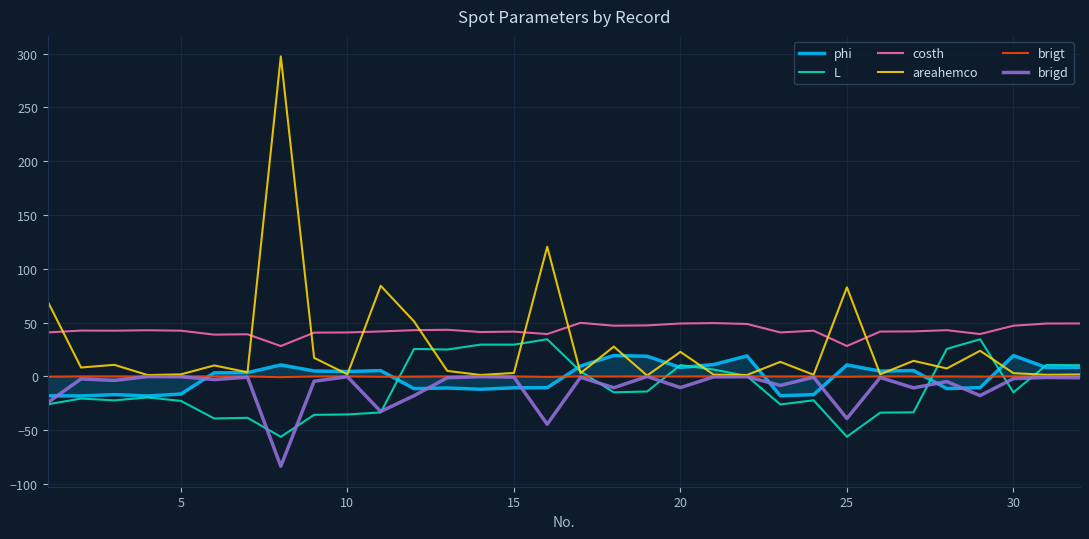

Is this an area chart (filled region under the line)?

No